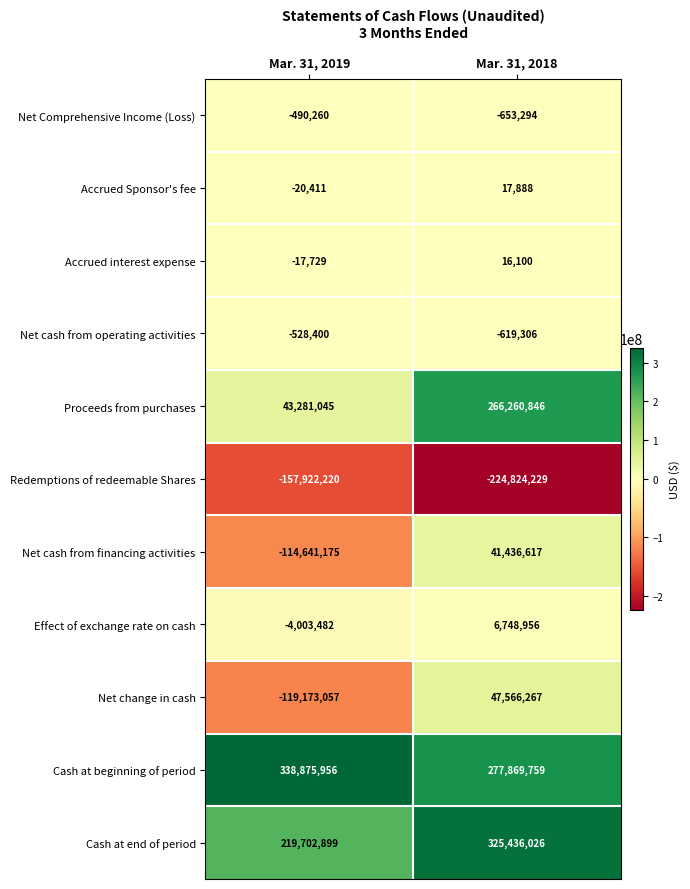

How many series are shown in this chart?

11